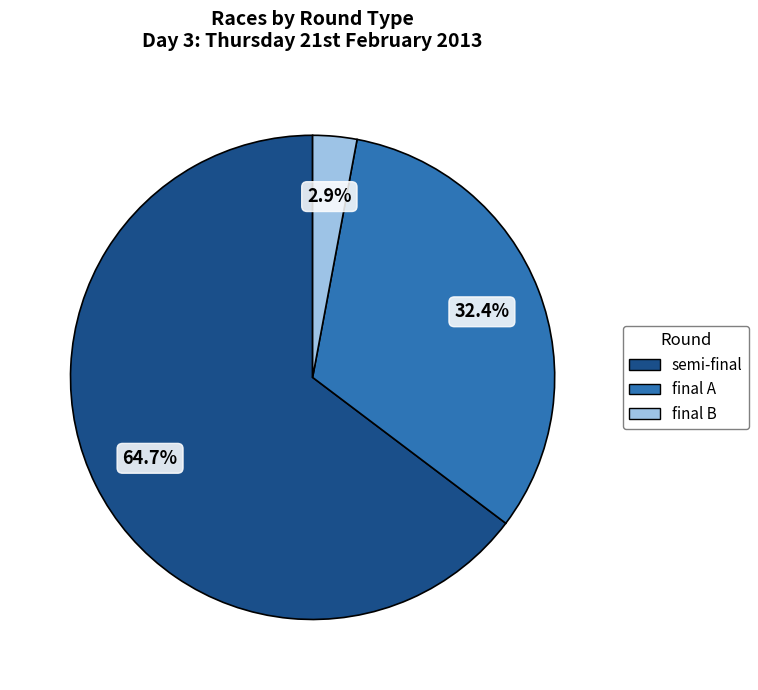

What is the smallest slice in the pie chart?

final B